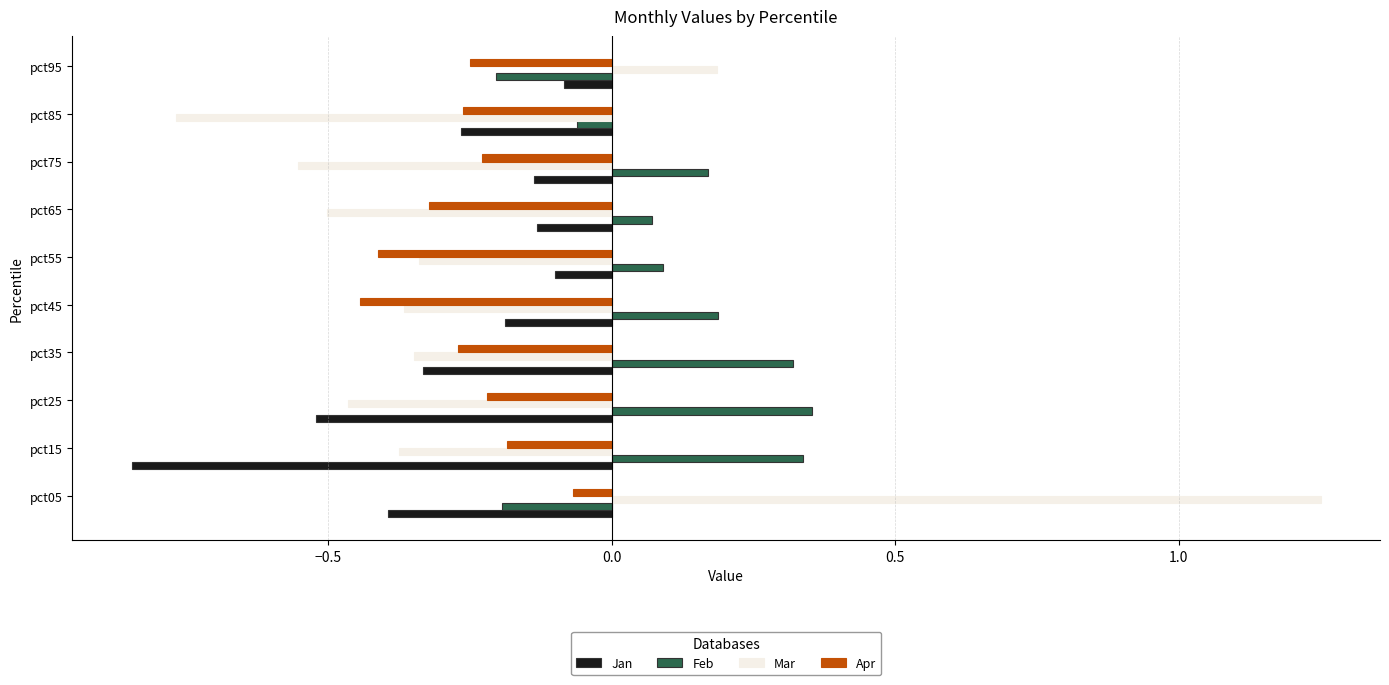

What is the difference between the maximum and minimum values in the Mar series?

2.0